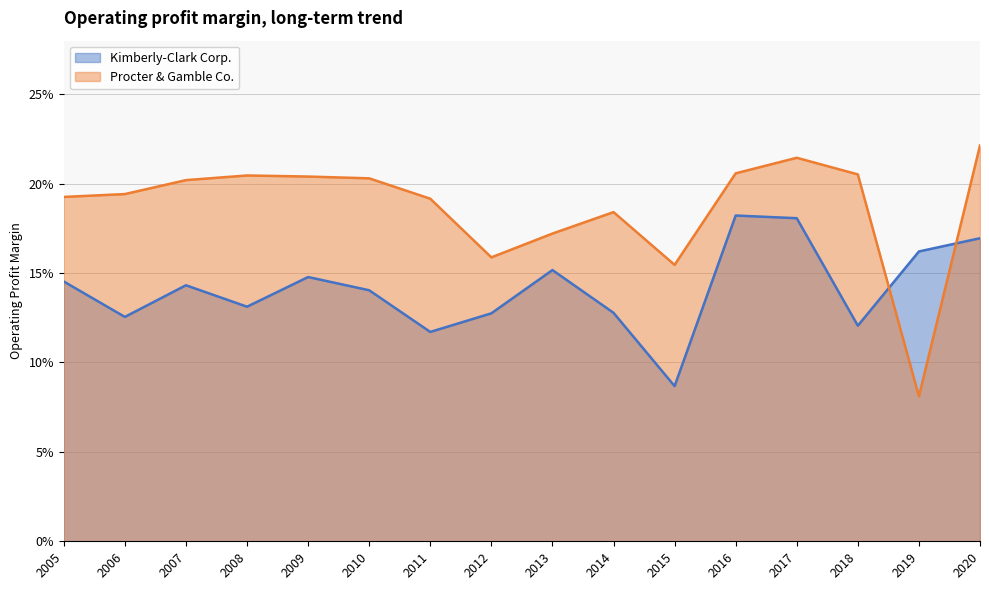

The value of Kimberly-Clark Corp. at 2007 is 0.2. True or false?

False